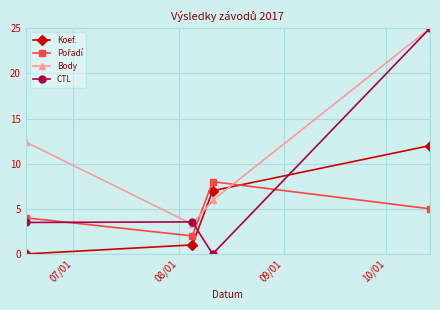

How many data points in CTL are less than 3?

1